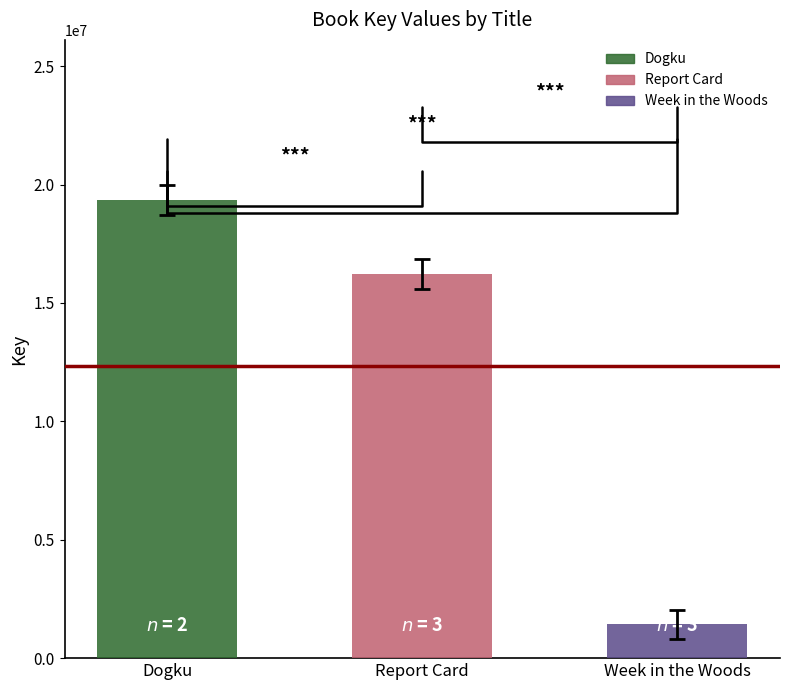

Rank the categories by value from lowest to highest.

Week in the Woods, Report Card, Dogku